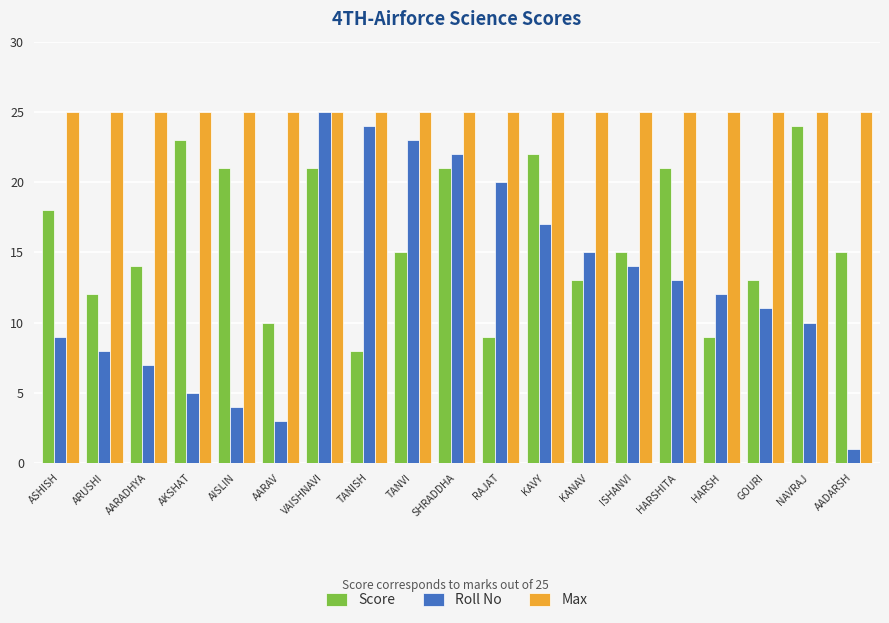

Reading left to right, transcribe all the data shown in this chart.

Score: ASHISH=18	ARUSHI=12	AARADHYA=14	AKSHAT=23	AISLIN=21	AARAV=10	VAISHNAVI=21	TANISH=8	TANVI=15	SHRADDHA=21	RAJAT=9	KAVY=22	KANAV=13	ISHANVI=15	HARSHITA=21	HARSH=9	GOURI=13	NAVRAJ=24	AADARSH=15
Roll No: ASHISH=9	ARUSHI=8	AARADHYA=7	AKSHAT=5	AISLIN=4	AARAV=3	VAISHNAVI=25	TANISH=24	TANVI=23	SHRADDHA=22	RAJAT=20	KAVY=17	KANAV=15	ISHANVI=14	HARSHITA=13	HARSH=12	GOURI=11	NAVRAJ=10	AADARSH=1
Max: ASHISH=25	ARUSHI=25	AARADHYA=25	AKSHAT=25	AISLIN=25	AARAV=25	VAISHNAVI=25	TANISH=25	TANVI=25	SHRADDHA=25	RAJAT=25	KAVY=25	KANAV=25	ISHANVI=25	HARSHITA=25	HARSH=25	GOURI=25	NAVRAJ=25	AADARSH=25